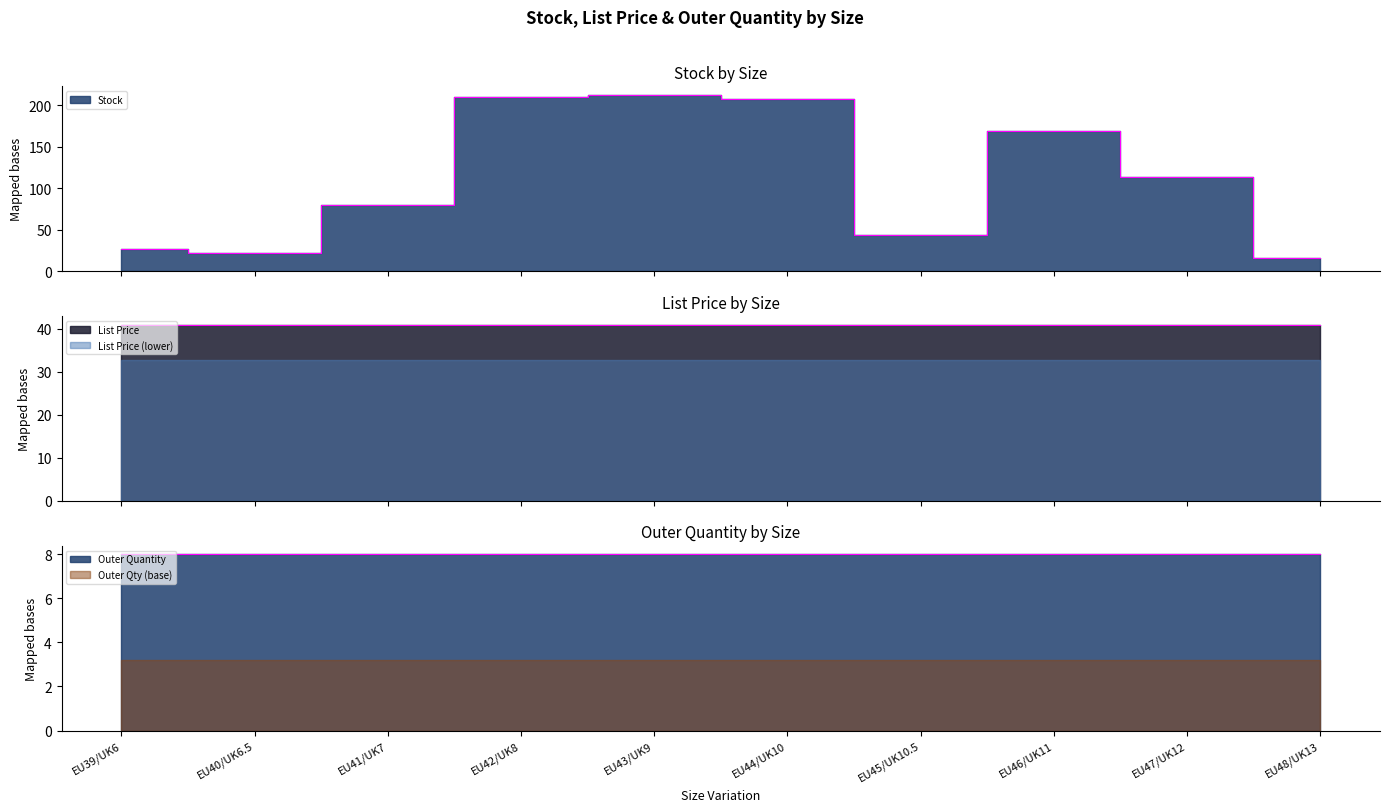

What position from the left is EU45/UK10.5?

7